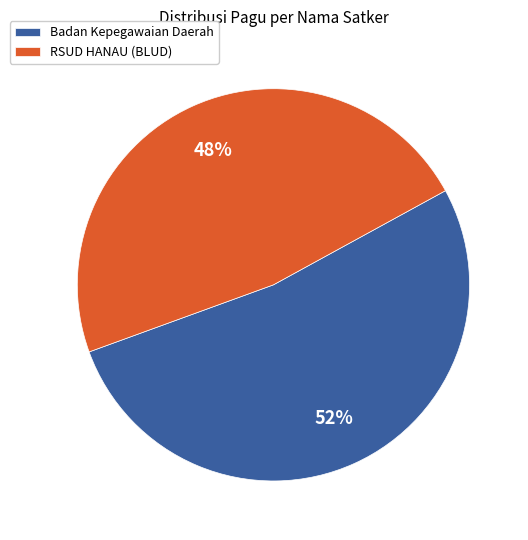

What is the ratio of the value at Badan Kepegawaian Daerah to the value at RSUD HANAU (BLUD)?

1.1